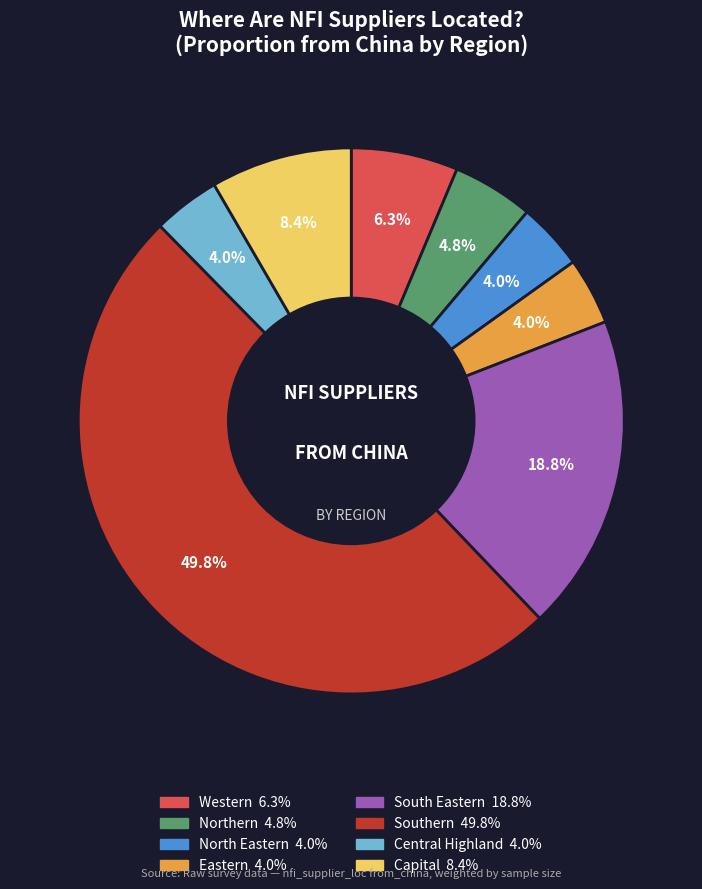

Count the number of slices in the pie.

8